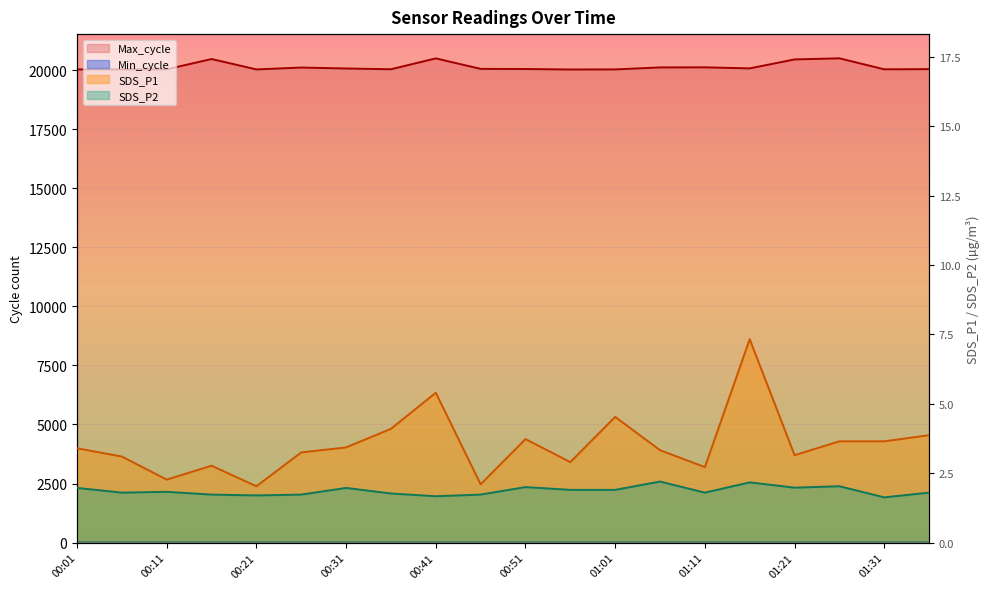

Read the SDS_P1 value at 00:31.

3.4